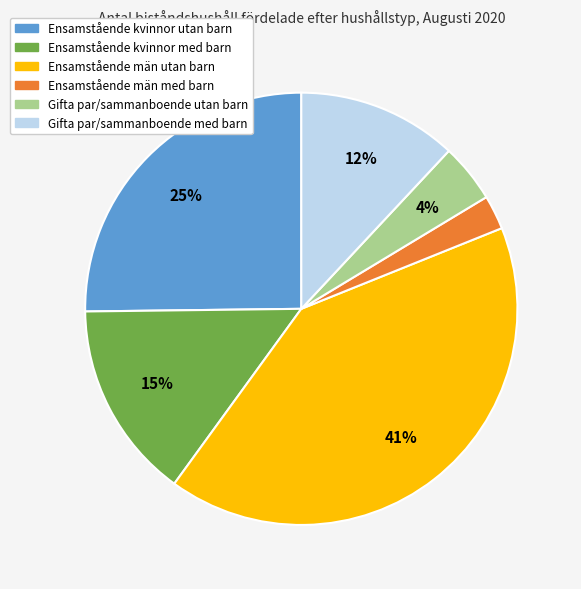

How many segments does this pie chart have?

6